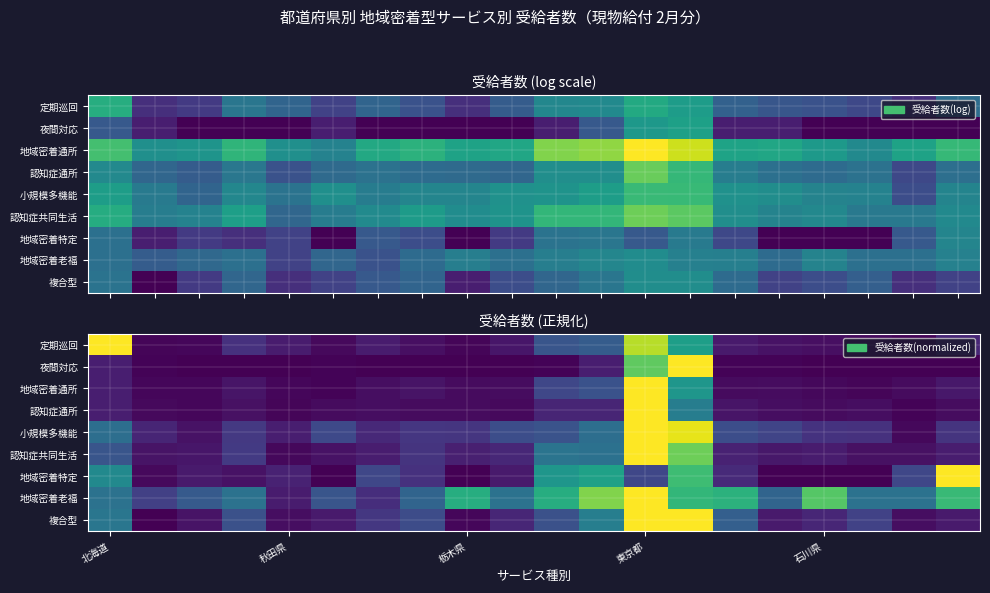

What is the total value across all series at 17?

0.8